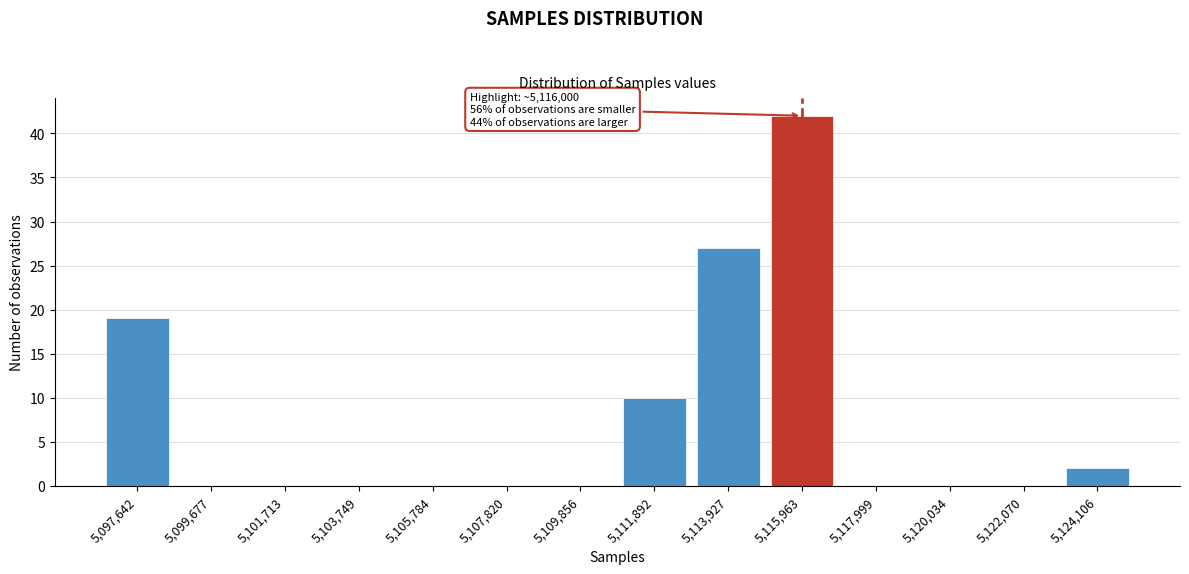

Reading right to left, list all the values displayed in this chart.

5,124,106=2	5,122,070=0	5,120,034=0	5,117,999=0	5,115,963=42	5,113,927=27	5,111,892=10	5,109,856=0	5,107,820=0	5,105,784=0	5,103,749=0	5,101,713=0	5,099,677=0	5,097,642=19